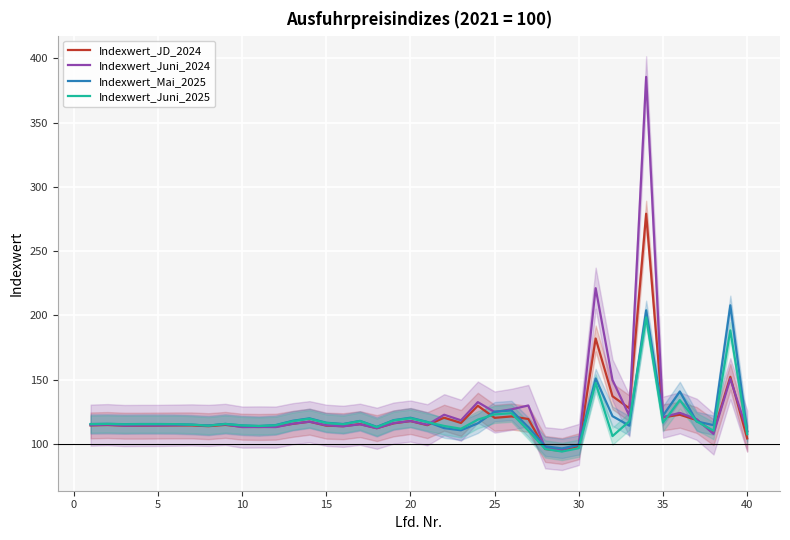

The Indexwert_Juni_2025 series shows 169.3 at 25. True or false?

False